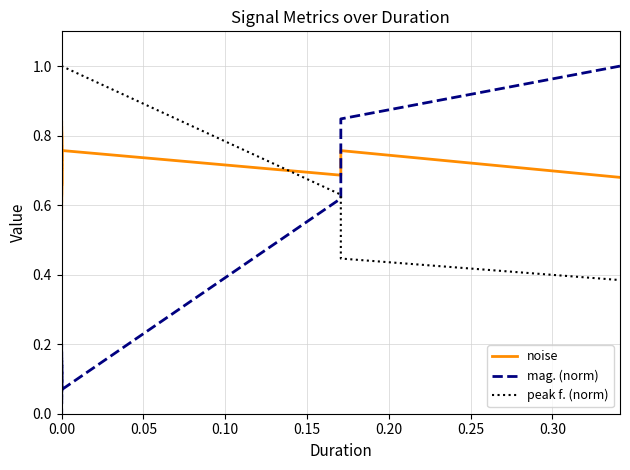

Is it true that peak f. (norm) equals 0.8 at 0.00?

False